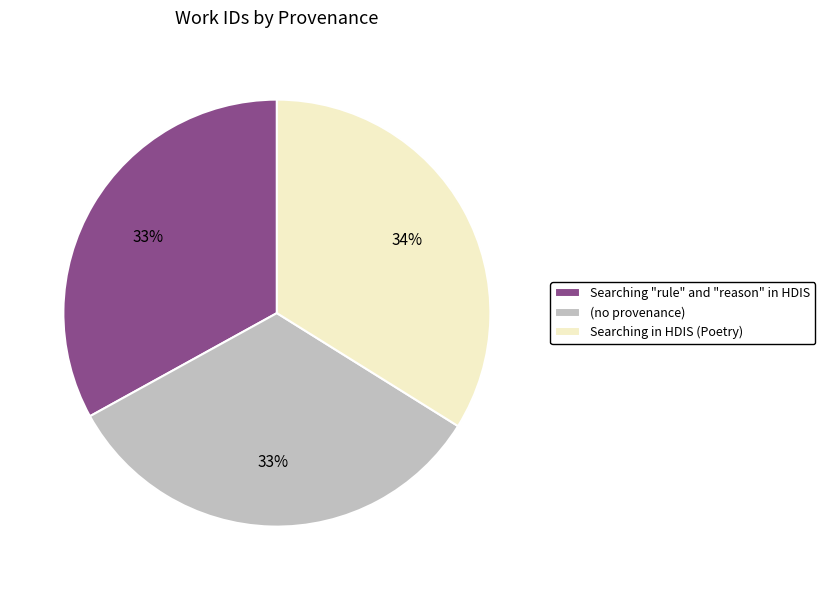

Is there any slice that represents more than half of the pie?

No